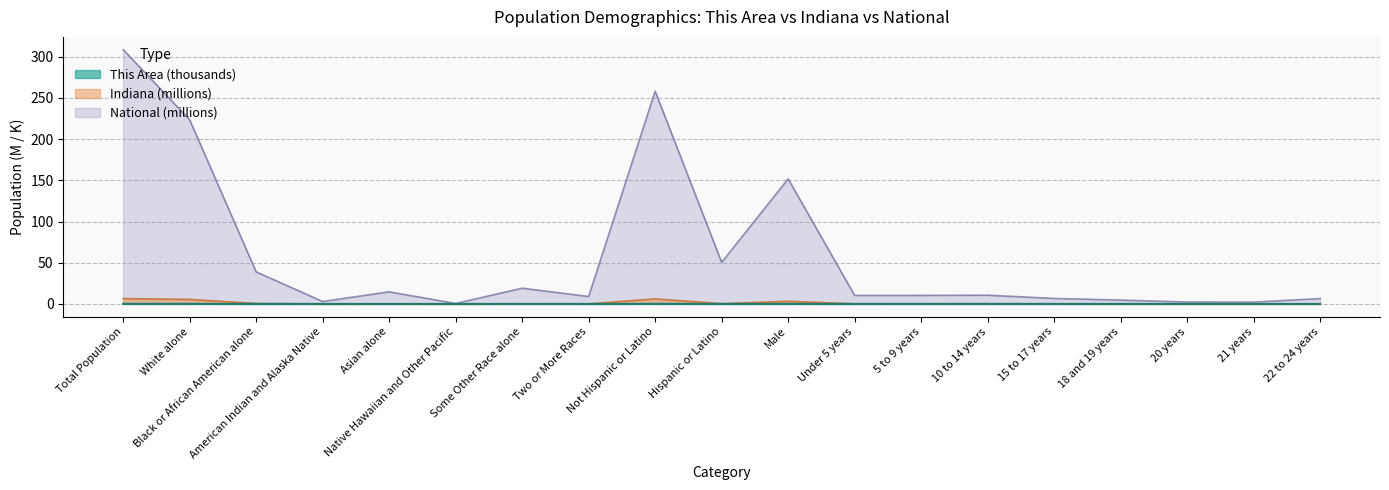

The value of This Area at 18 and 19 years is 0.0. True or false?

False